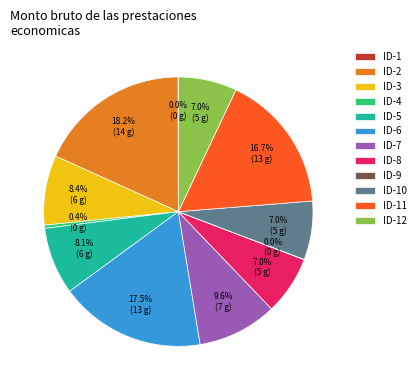

To the nearest percent, what is the difference between the largest and smallest slice percentages?

18%